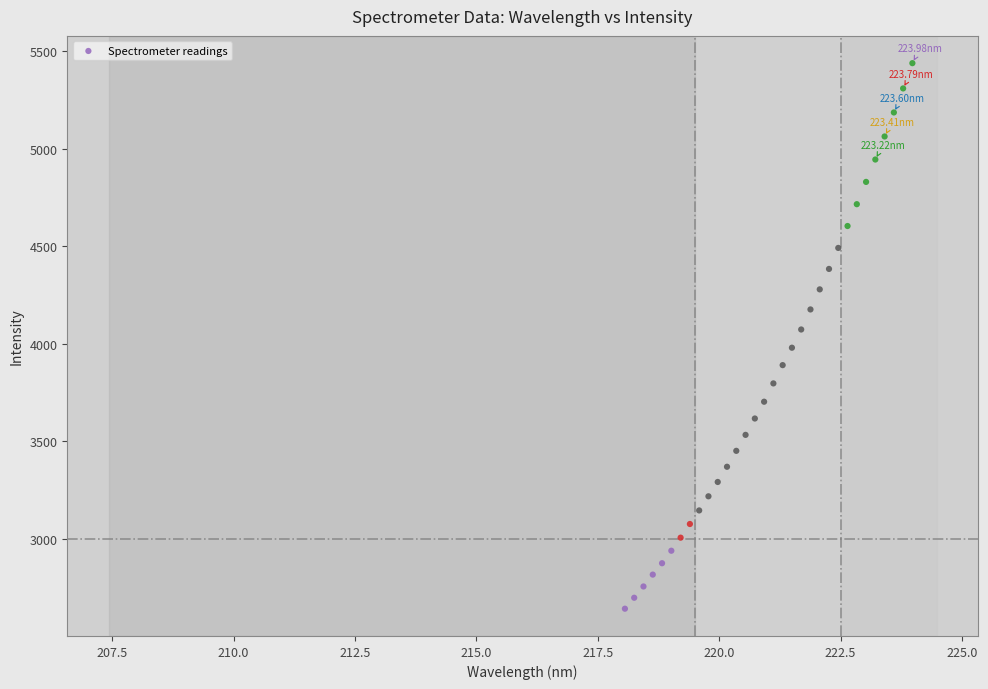

What is the range of X values (max minus min)?

5.9